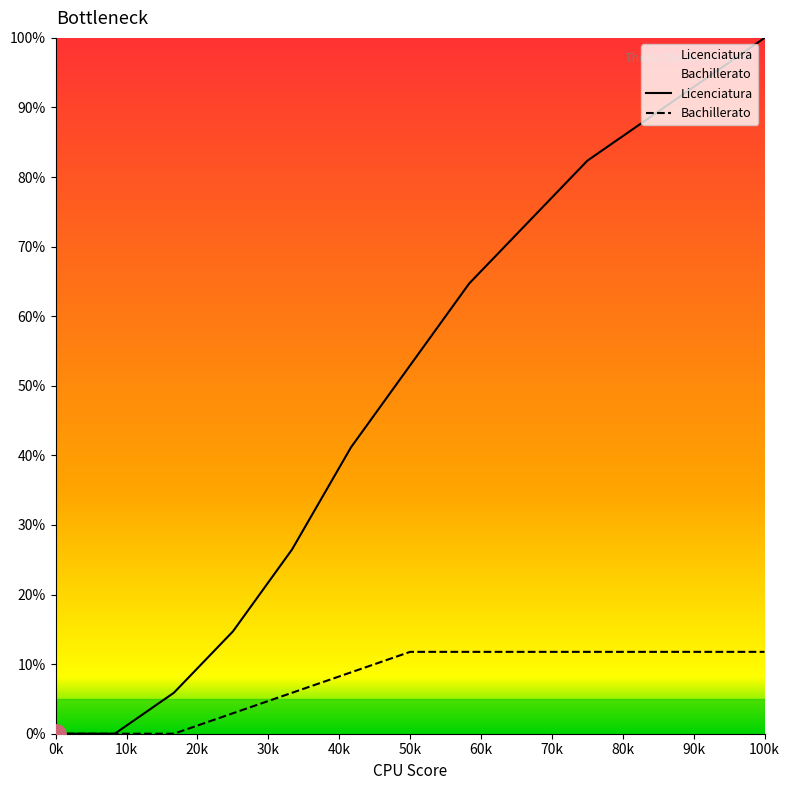

Which series has the largest range (max minus min)?

Licenciatura